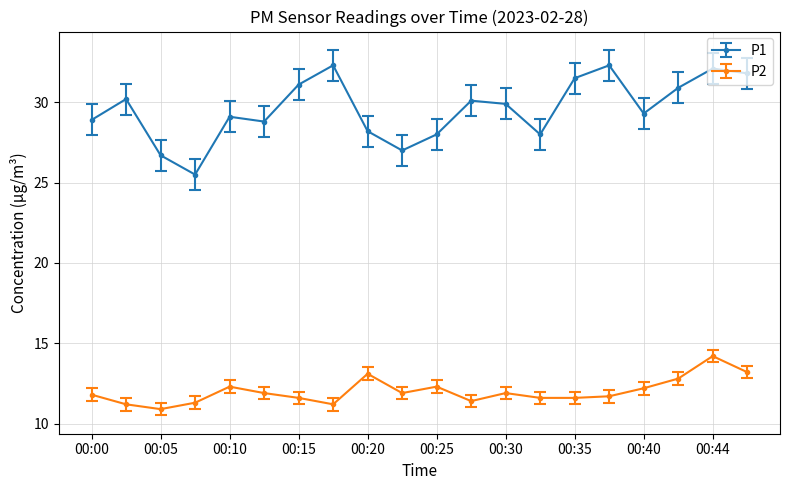

Which series has the largest total across all categories?

P1